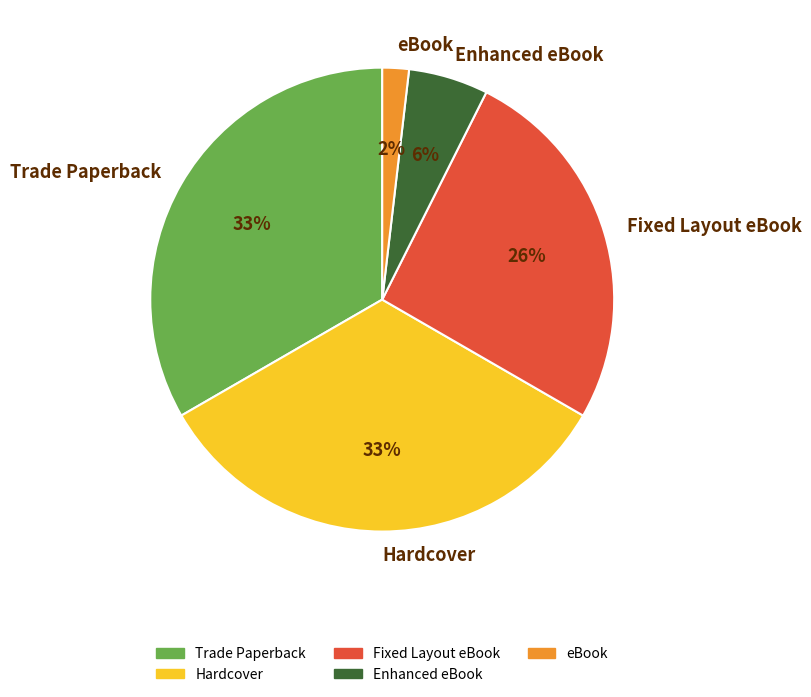

Is the sum of eBook and Enhanced eBook greater than half?

No